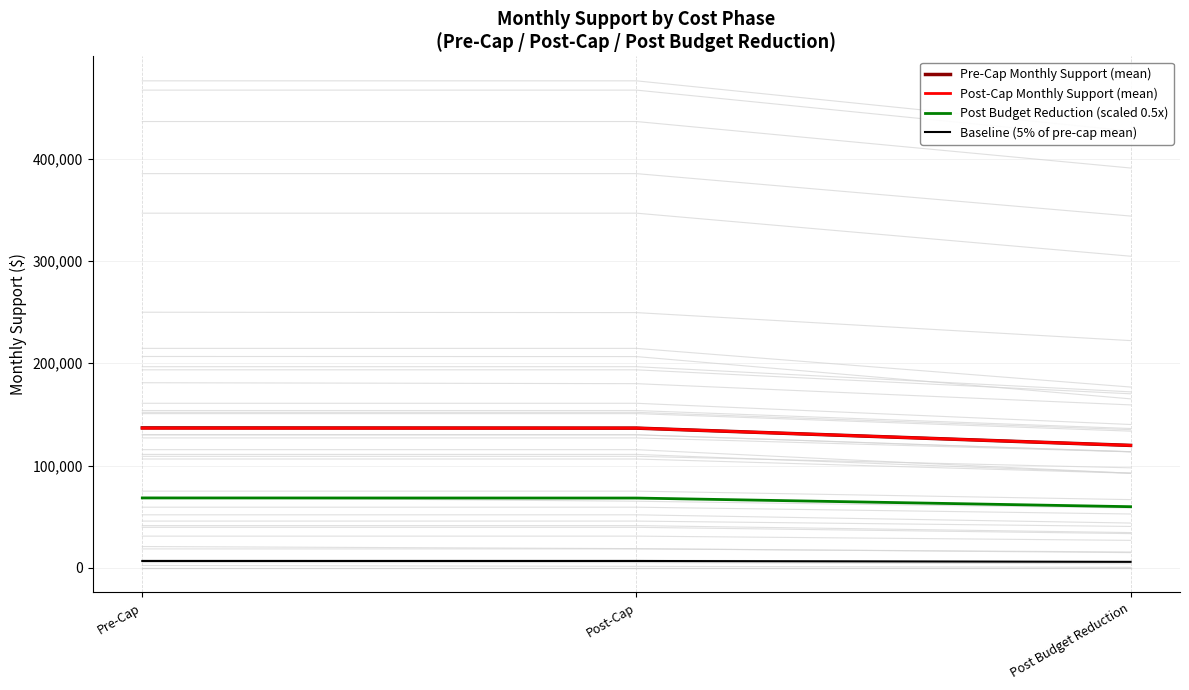

Which category has the lowest value in the Baseline (5% of pre-cap mean) series?

Post Budget Reduction